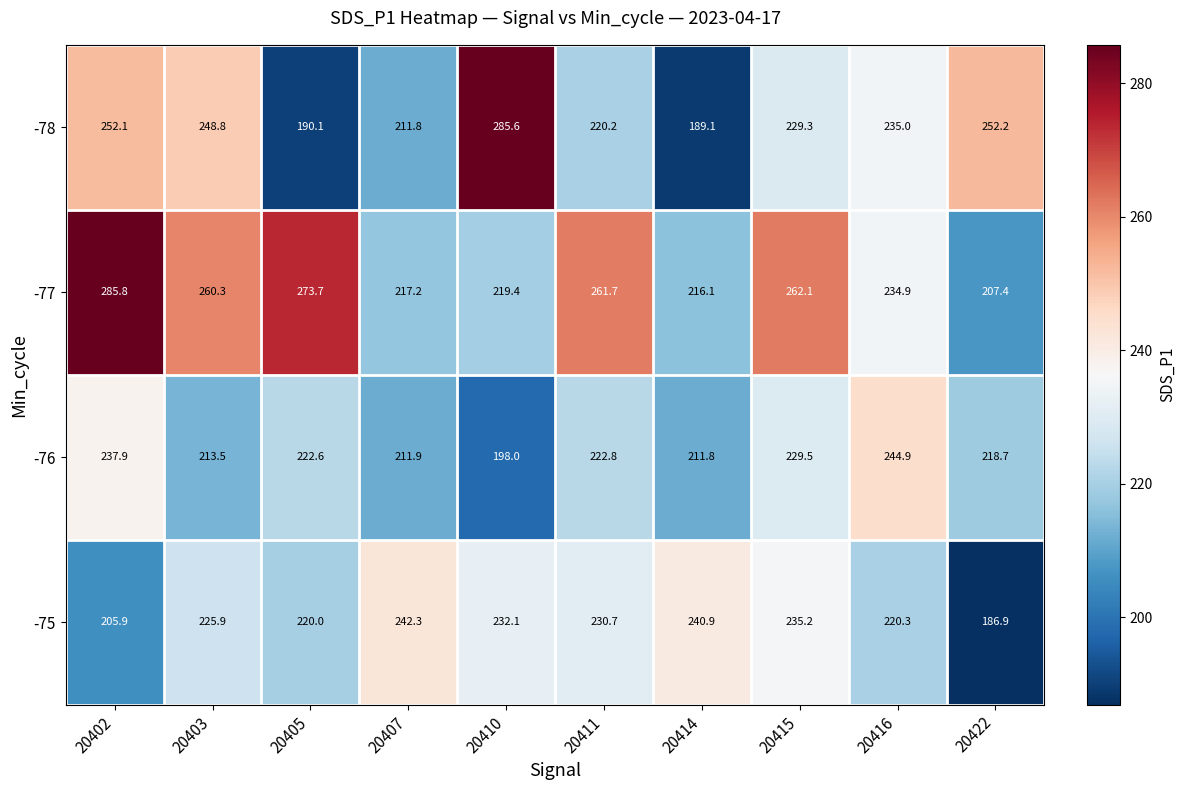

Which series has the largest total across all categories?

-77